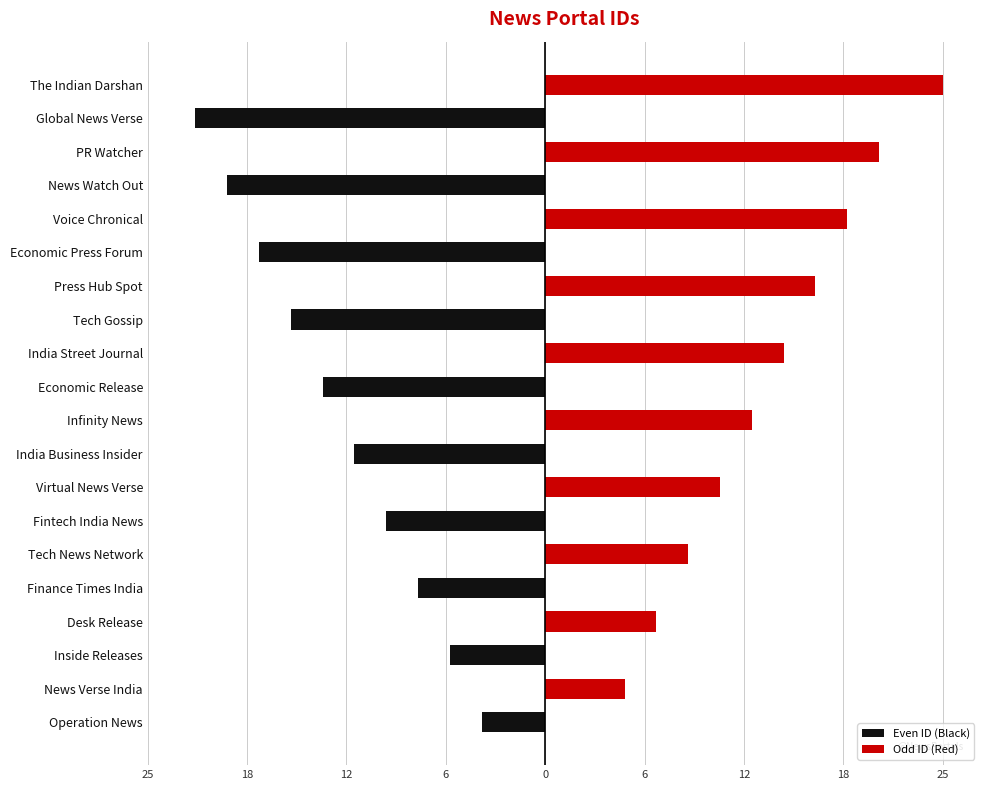

Reading right to left, list all the values displayed in this chart.

Even ID (Black): 0	-22	0	-20	0	-18	0	-16	0	-14	0	-12	0	-10	0	-8	0	-6	0	-4
Odd ID (Red): 25	0	21	0	19	0	17	0	15	0	13	0	11	0	9	0	7	0	5	0